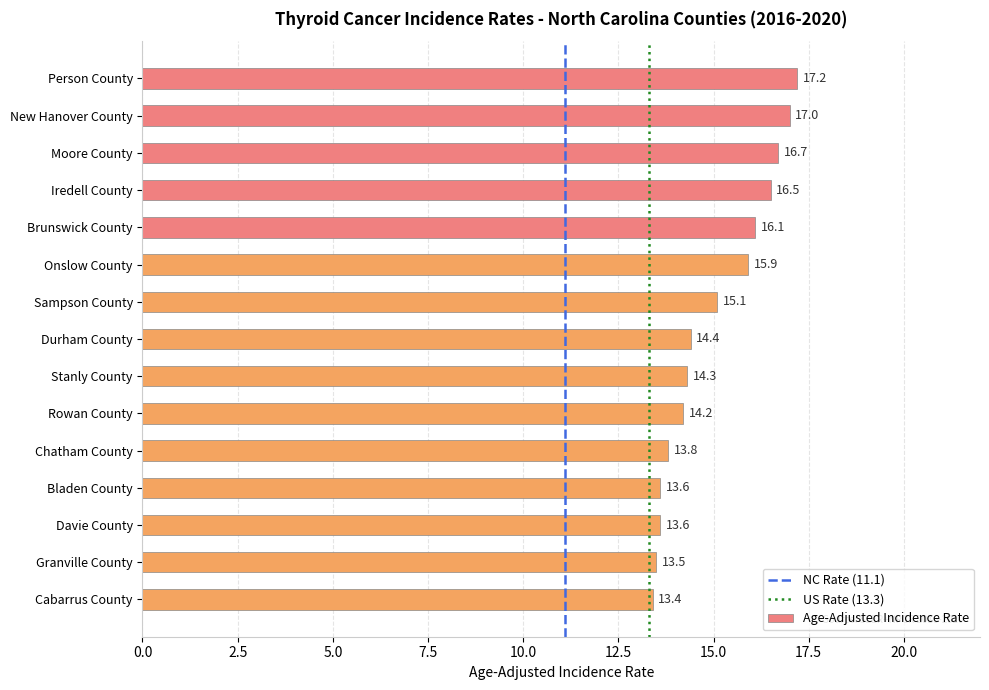

What is the minimum value shown in the chart?

13.4